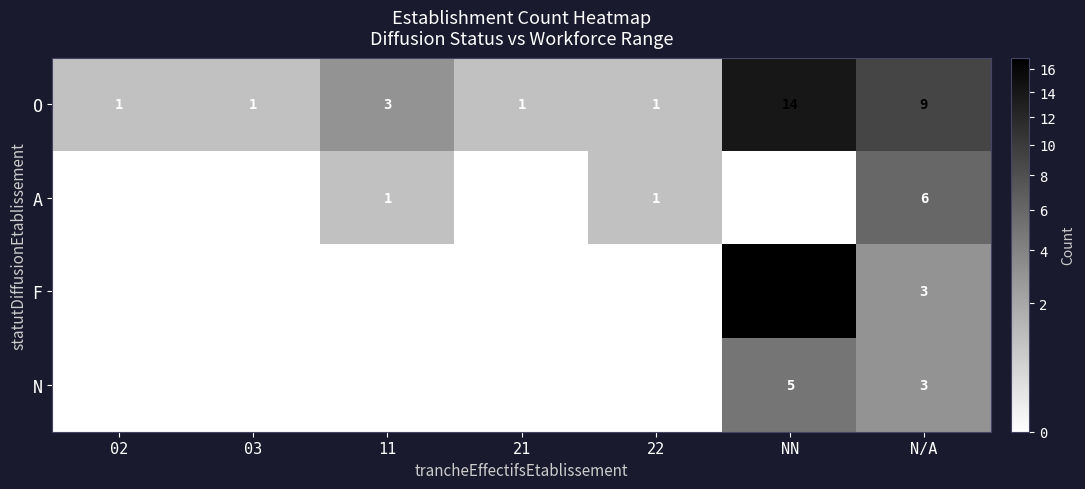

What is the difference between the maximum and second lowest values in the O series?

13